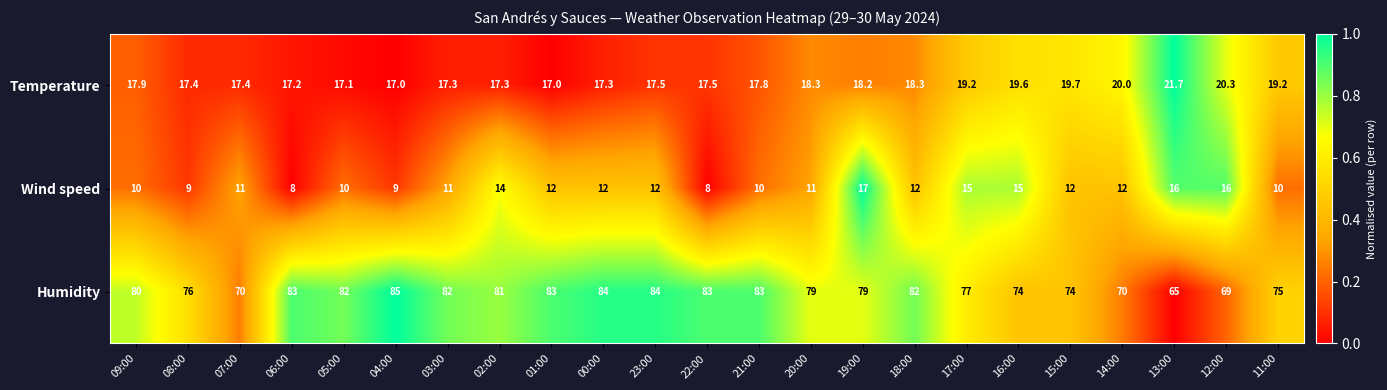

What is the total value across all series at 05:00?

109.1